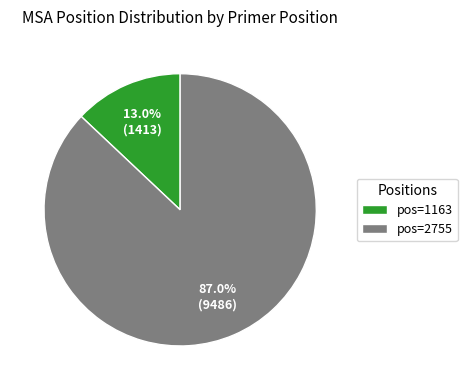

Which category has the biggest portion of the pie?

pos=2755